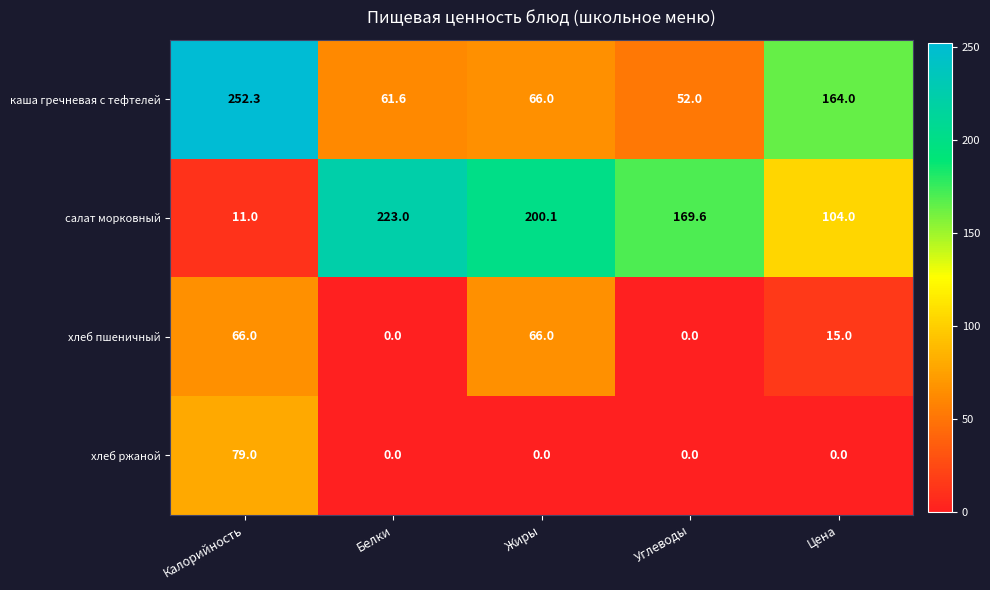

Reading left to right, list all the values displayed in this chart.

каша гречневая с тефтелей: Калорийность=252.3	Белки=61.6	Жиры=66.0	Углеводы=52.0	Цена=164.0
салат морковный: Калорийность=11.0	Белки=223.0	Жиры=200.1	Углеводы=169.6	Цена=104.0
хлеб пшеничный: Калорийность=66.0	Белки=0.0	Жиры=66.0	Углеводы=0.0	Цена=15.0
хлеб ржаной: Калорийность=79.0	Белки=0.0	Жиры=0.0	Углеводы=0.0	Цена=0.0